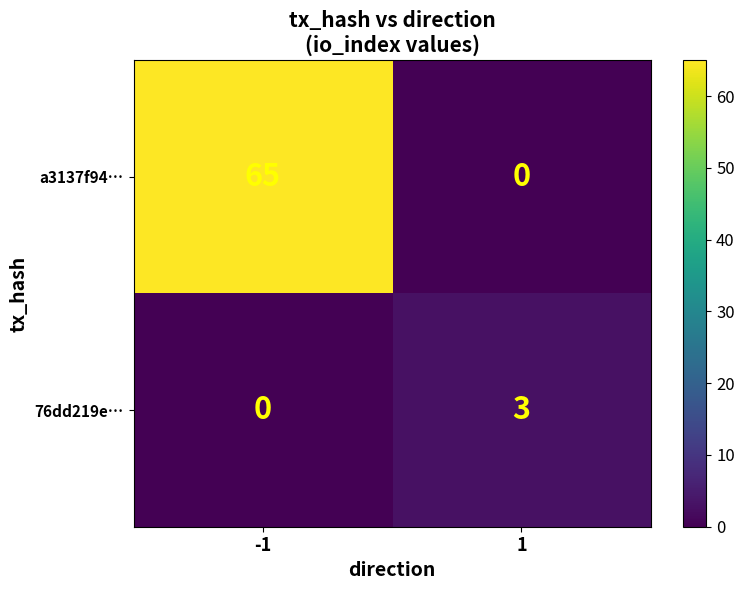

Read the 76dd219e… value at 1.

3